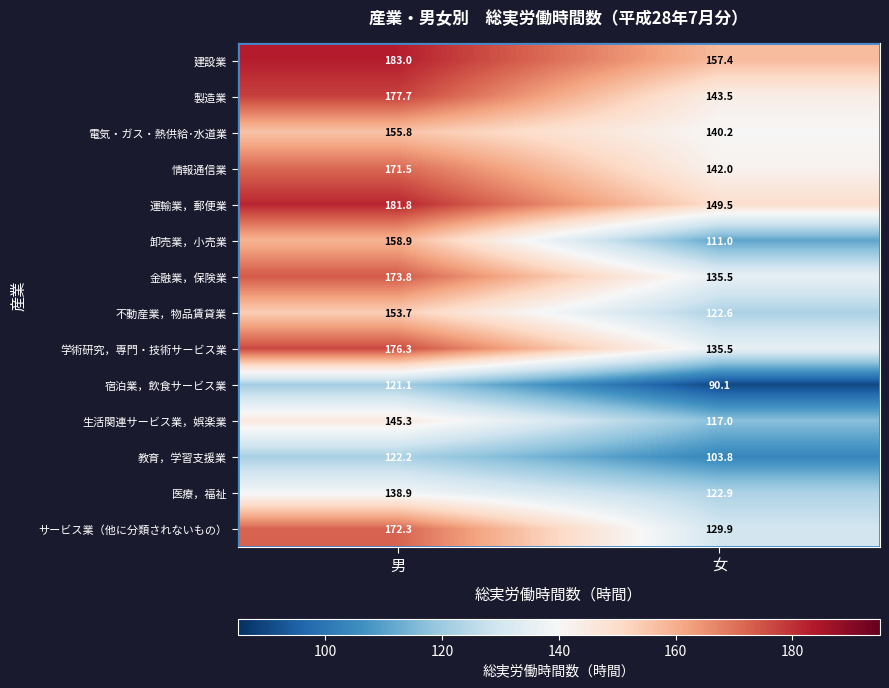

Which series changed the most between 男 and 女?

卸売業，小売業